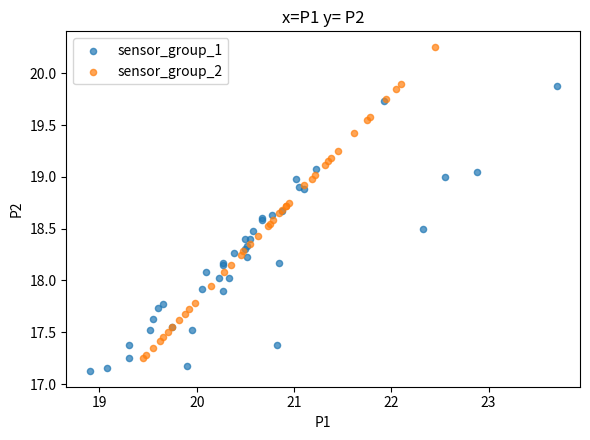

Which series contains the lowest Y value?

sensor_group_1